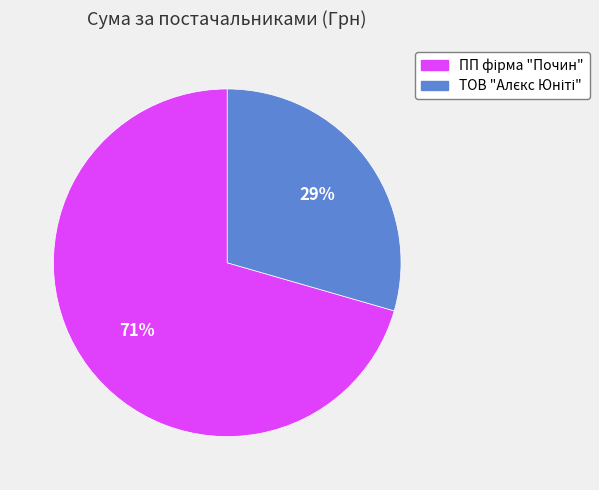

Count the number of slices in the pie.

2